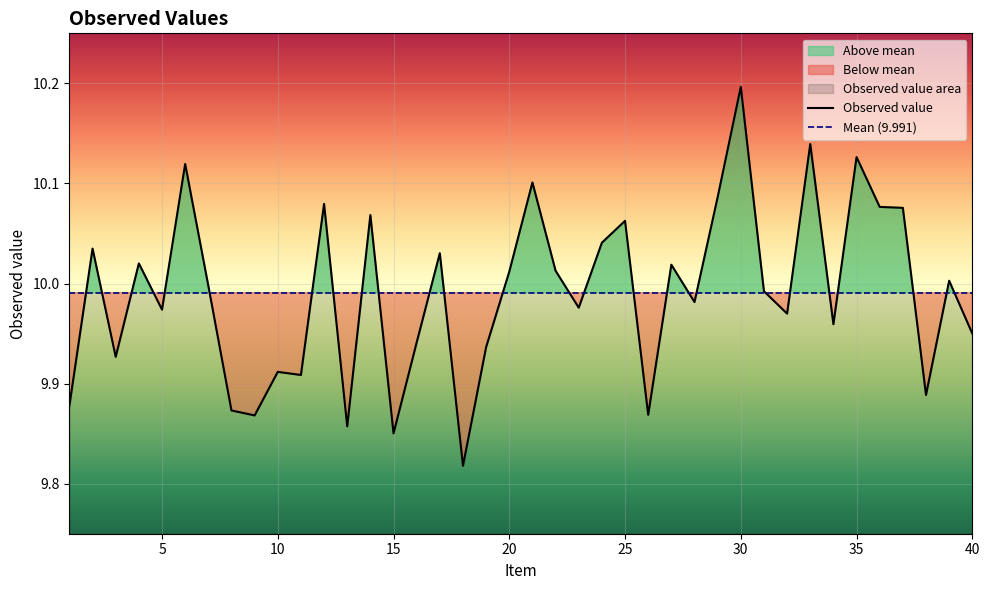

What is the value of the 19th point from the left?

9.9